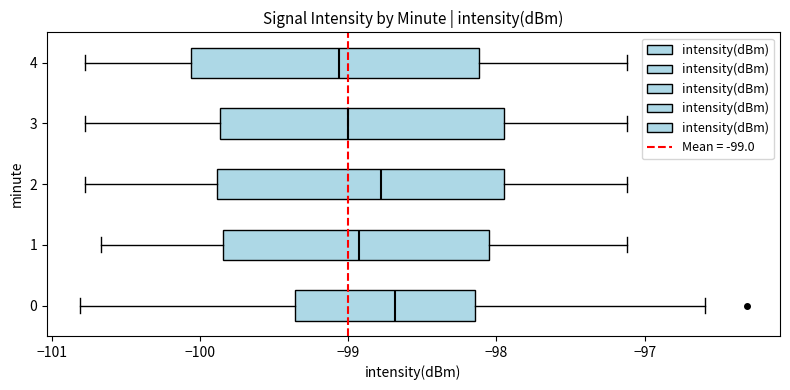

Where does the median line of the box at y = 0 sit on the x-axis? The values are not printed on the chart, so give them approximately, as read against the axis.

-98.7